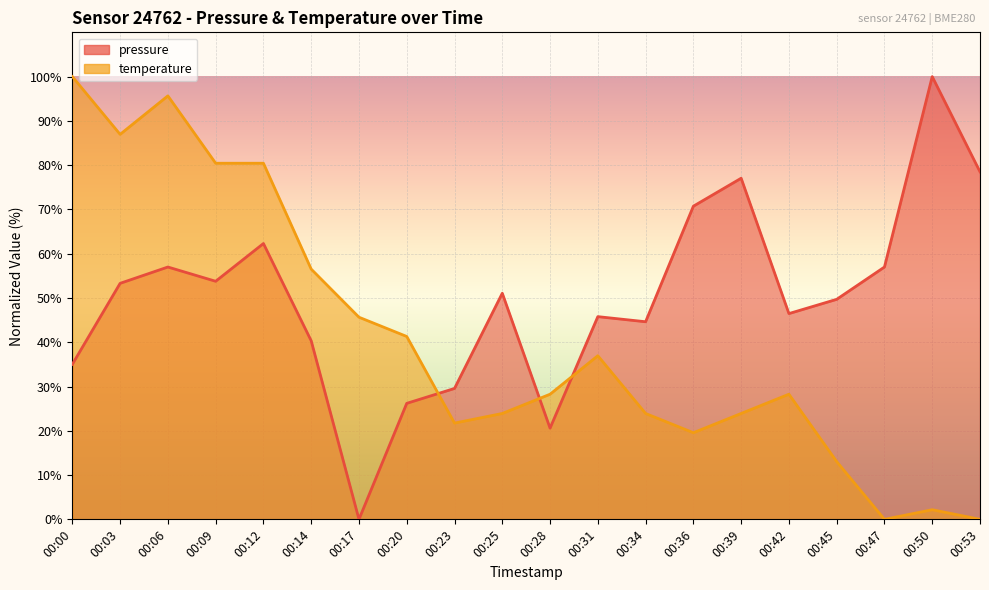

Which series has the widest spread of values?

pressure